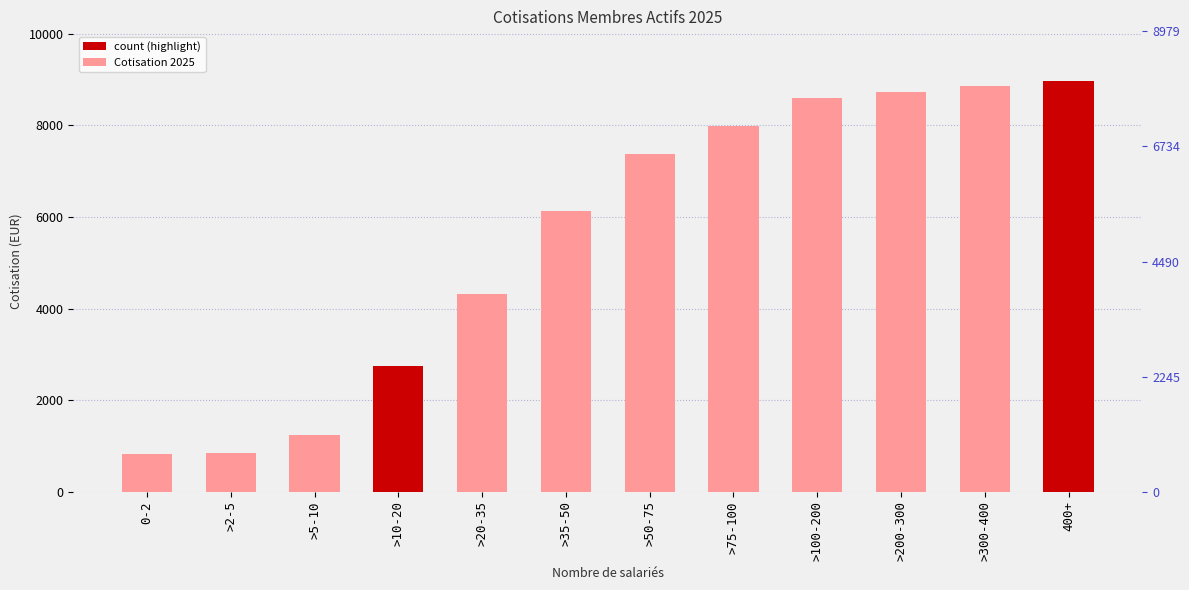

Reading left to right, extract all data points from this chart.

0-2=819	>2-5=839	>5-10=1229	>10-20=2749	>20-35=4328	>35-50=6141	>50-75=7369	>75-100=7993	>100-200=8598	>200-300=8725	>300-400=8852	400+=8979